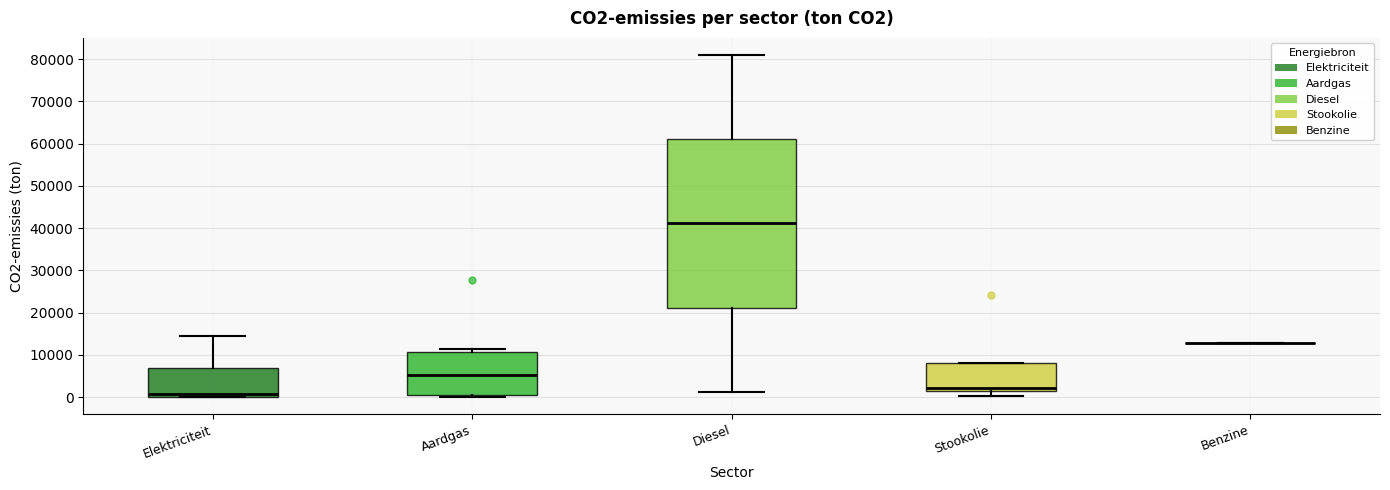

Reading left to right, transcribe this box plot: for each box, give where its median line is, the range the box spans, and where its two whiskers end, as read against the y-axis. The values are not printed on the chart, so give them approximately, as read against the axis.

Elektriciteit: median 1000, box 0 to 7000, whiskers 0 to 14000
Aardgas: median 5000, box 0 to 11000, whiskers 0 (just below the box's lower edge) to 11000 (just above the box's upper edge)
Diesel: median 41000, box 21000 to 61000, whiskers 1000 to 81000
Stookolie: median 2000, box 1000 to 8000, whiskers 0 to 8000
Benzine: box collapsed to a line at 13000, whiskers 13000 to 13000